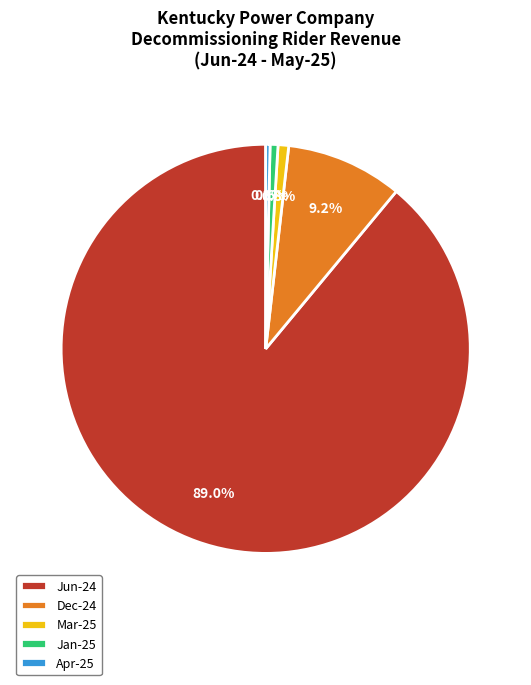

Which slice is the largest?

Jun-24